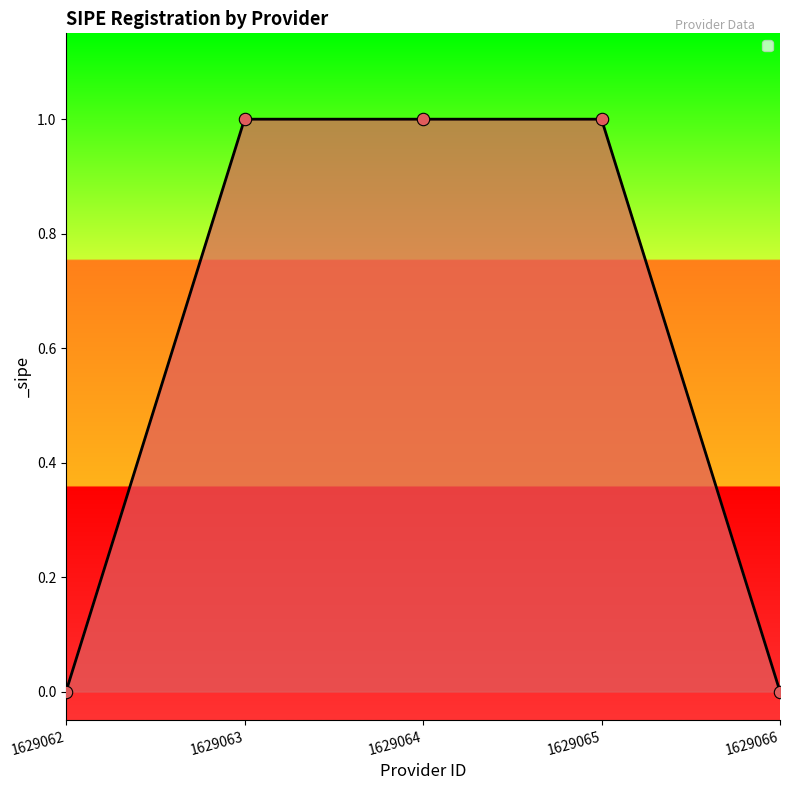

Which has a higher value, 1629066 or 1629064?

1629064